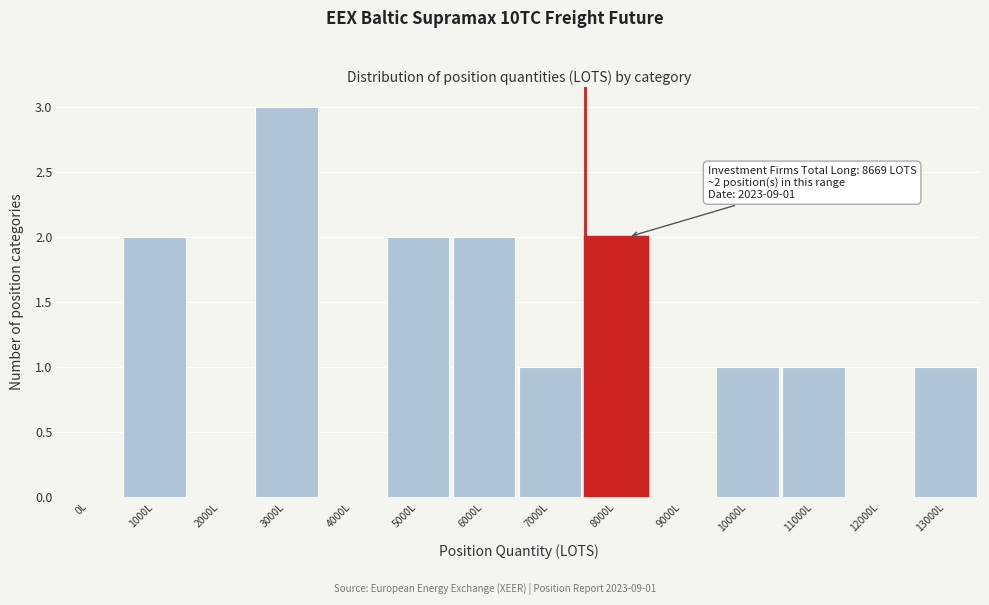

Reading left to right, list all the values displayed in this chart.

0L=0	1000L=2	2000L=0	3000L=3	4000L=0	5000L=2	6000L=2	7000L=1	8000L=2	9000L=0	10000L=1	11000L=1	12000L=0	13000L=1